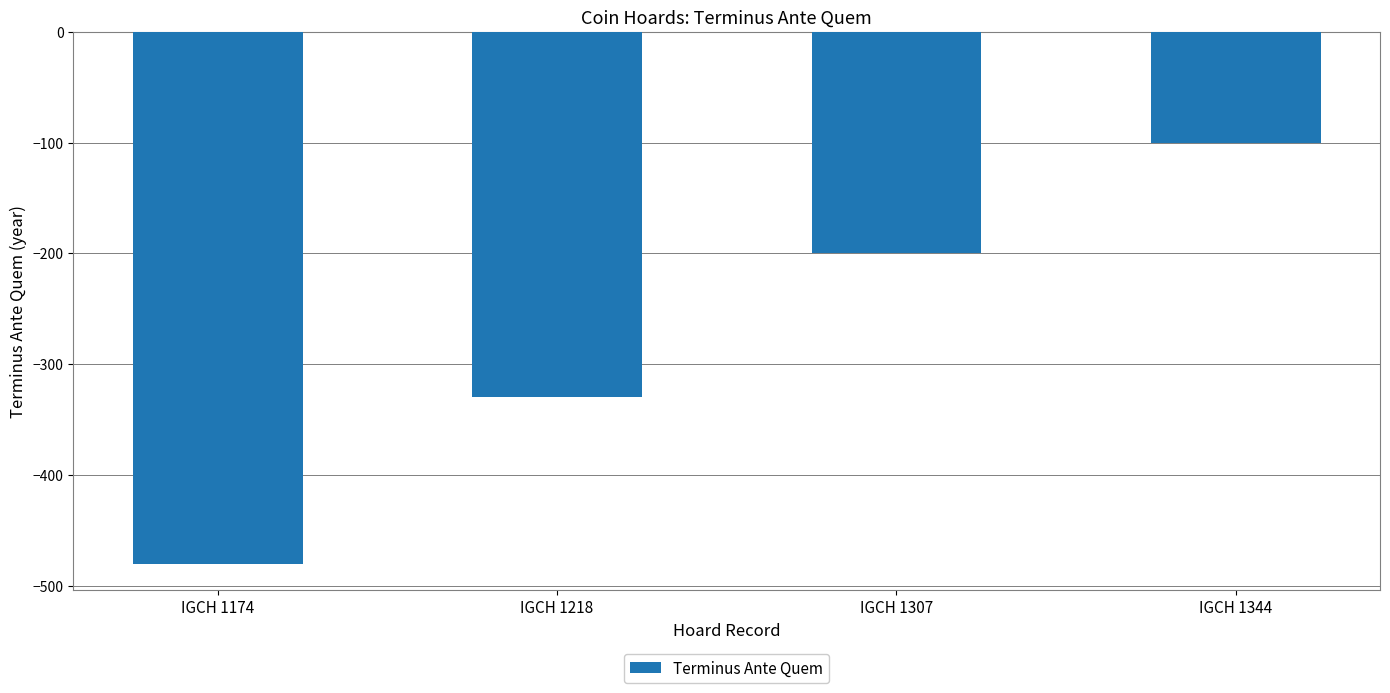

At which label is the value closest to -290?

IGCH 1218